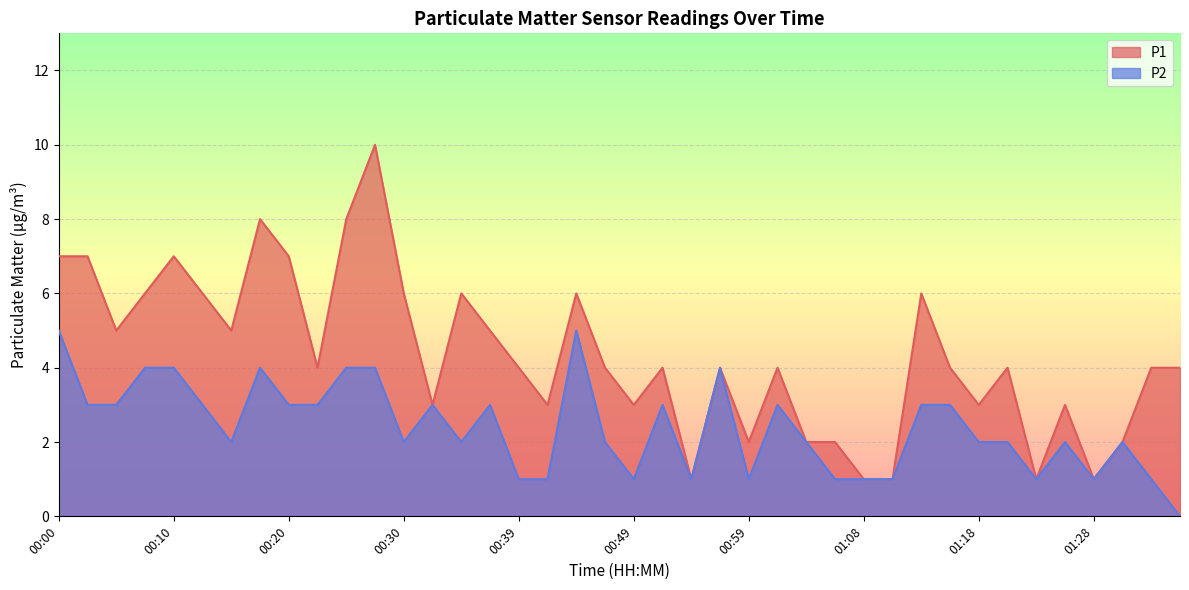

What are all the series names shown in the legend?

P1, P2